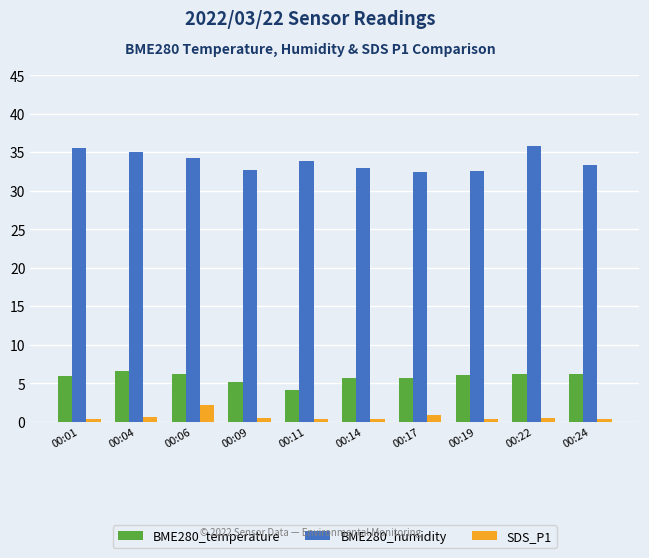

What is the lowest value of the BME280_temperature series?

4.1